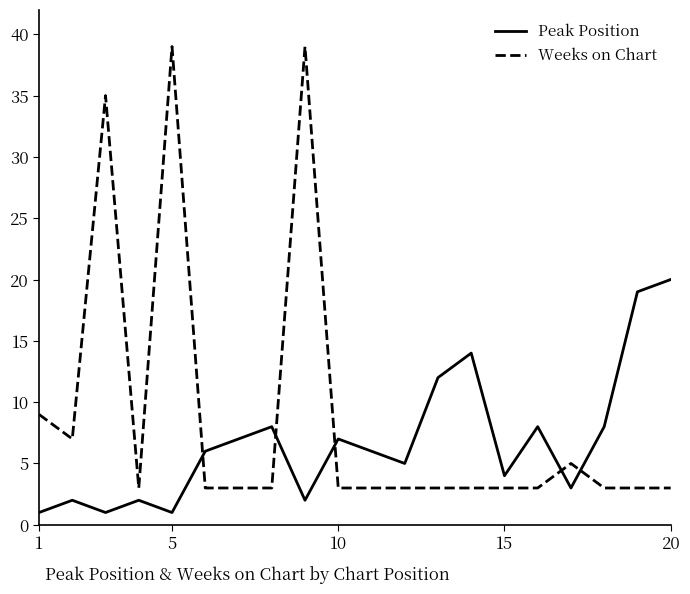

List the series in order of their peak value, highest first.

Weeks on Chart, Peak Position